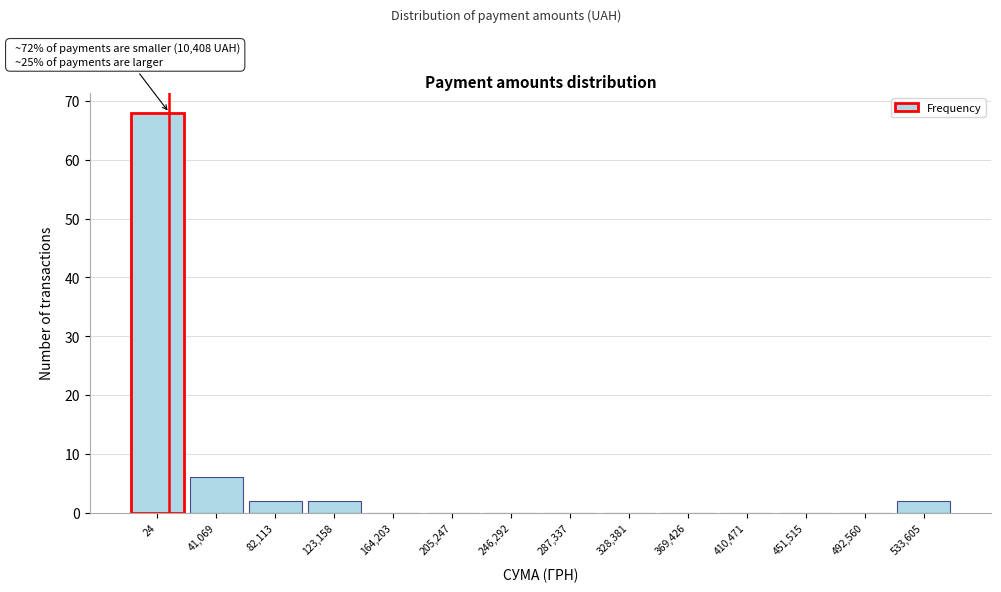

Reading left to right, what are all the values shown in this chart?

24=68	41,069=6	82,113=2	123,158=2	164,203=0	205,247=0	246,292=0	287,337=0	328,381=0	369,426=0	410,471=0	451,515=0	492,560=0	533,605=2